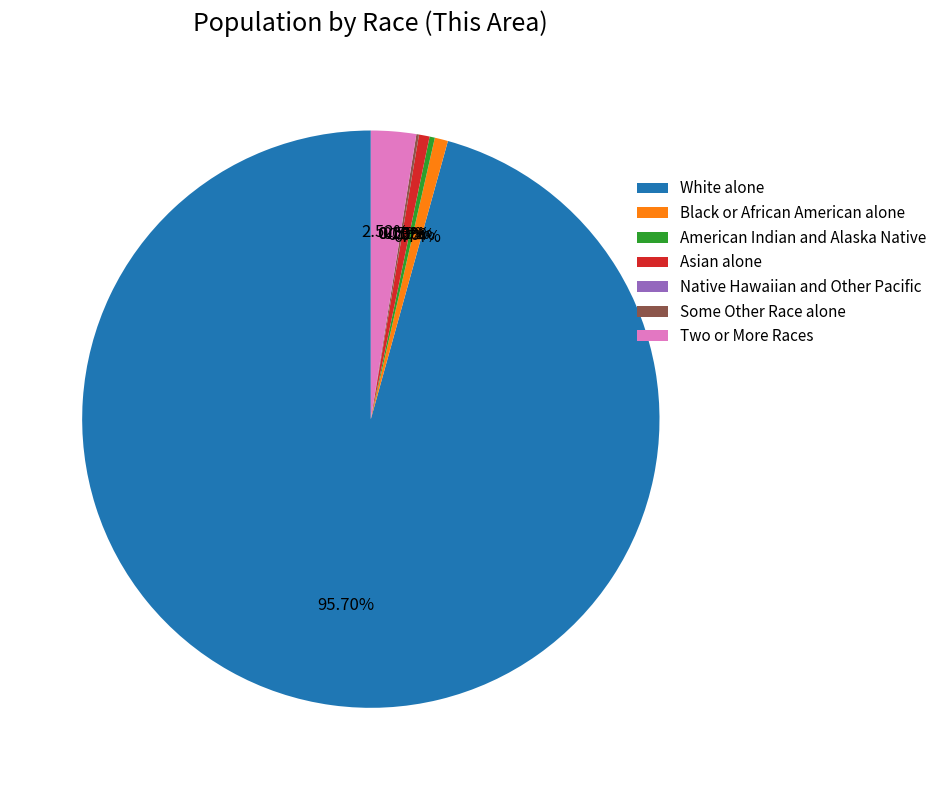

Rank the categories by value from lowest to highest.

Native Hawaiian and Other Pacific, Some Other Race alone, American Indian and Alaska Native, Asian alone, Black or African American alone, Two or More Races, White alone